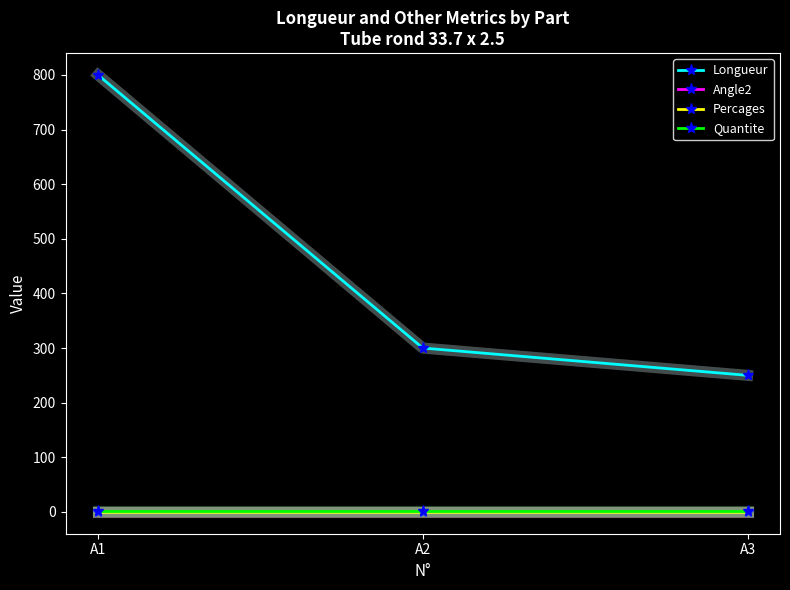

Rank the series by their maximum value, from lowest to highest.

Angle2, Percages, Quantite, Longueur